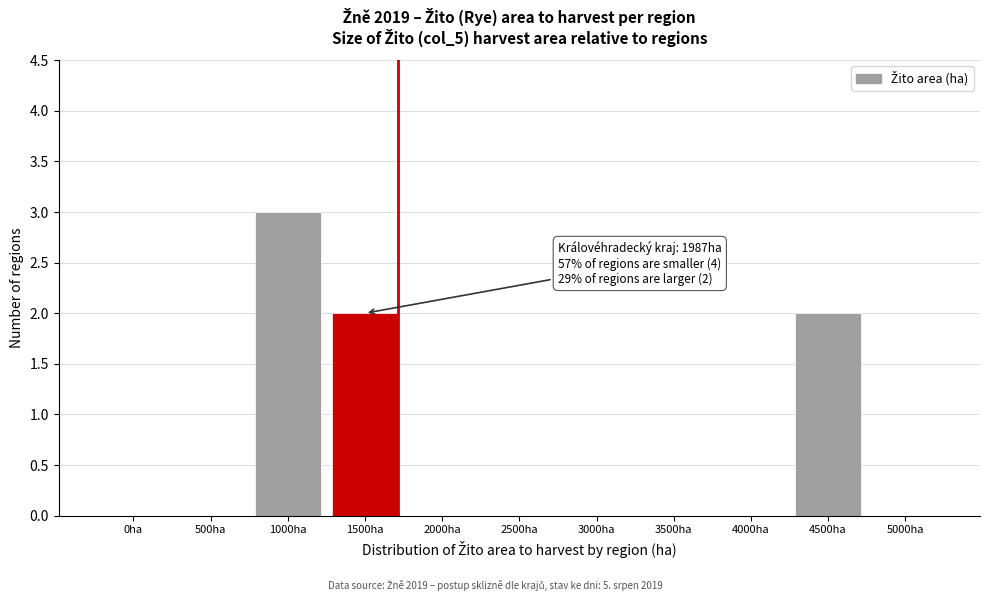

Reading right to left, what are all the values shown in this chart?

5000ha=0	4500ha=2	4000ha=0	3500ha=0	3000ha=0	2500ha=0	2000ha=0	1500ha=2	1000ha=3	500ha=0	0ha=0